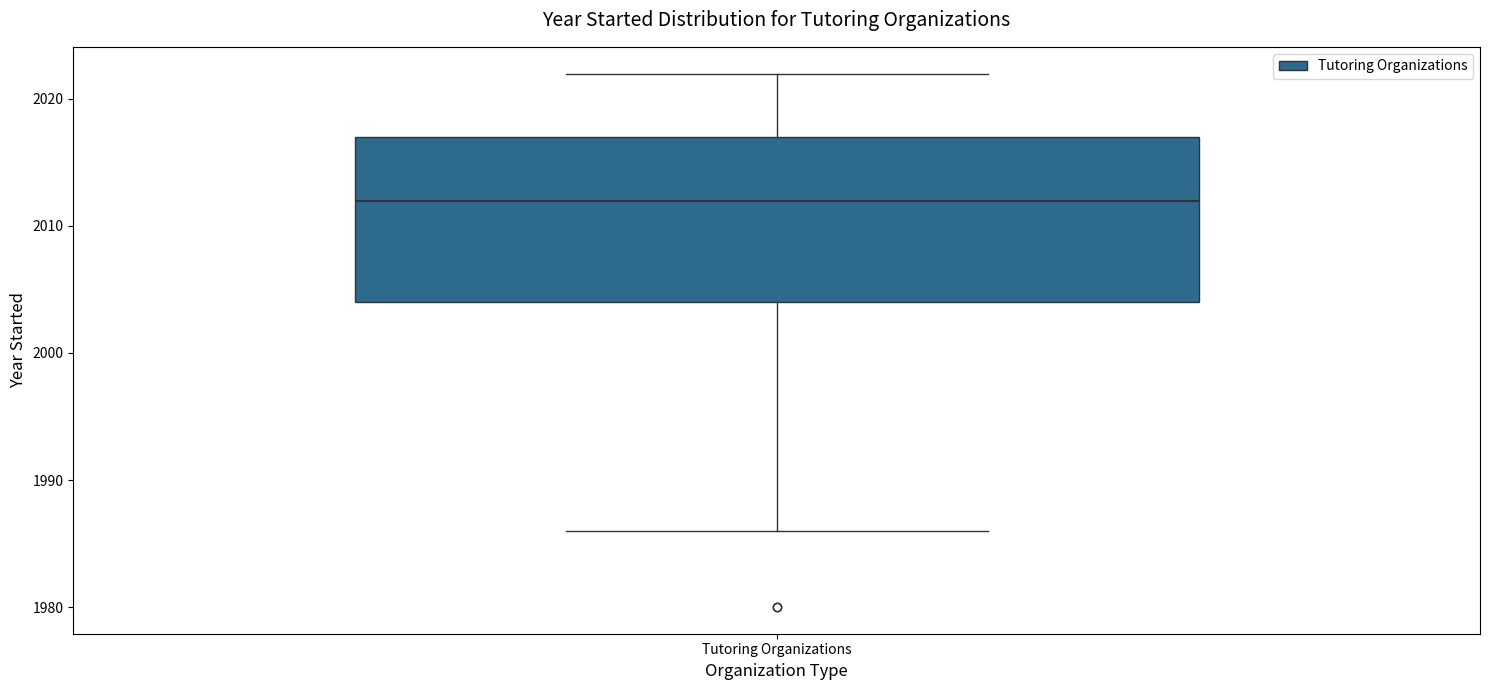

Where is the lower edge of the box for Tutoring Organizations on the y-axis? The values are not printed on the chart, so give them approximately, as read against the axis.

2004